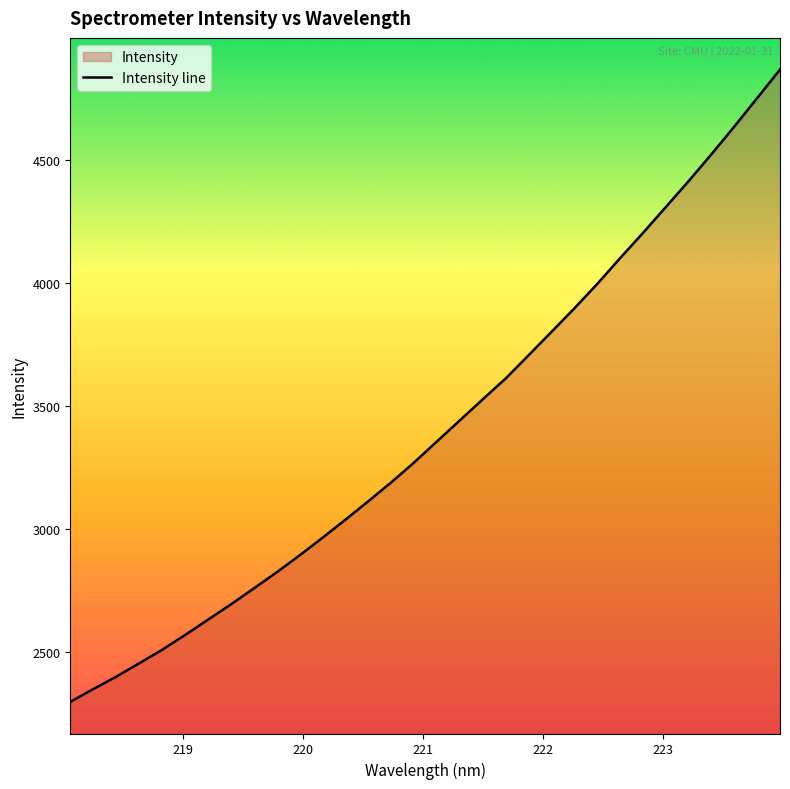

What is the minimum value shown in the chart?

2297.8